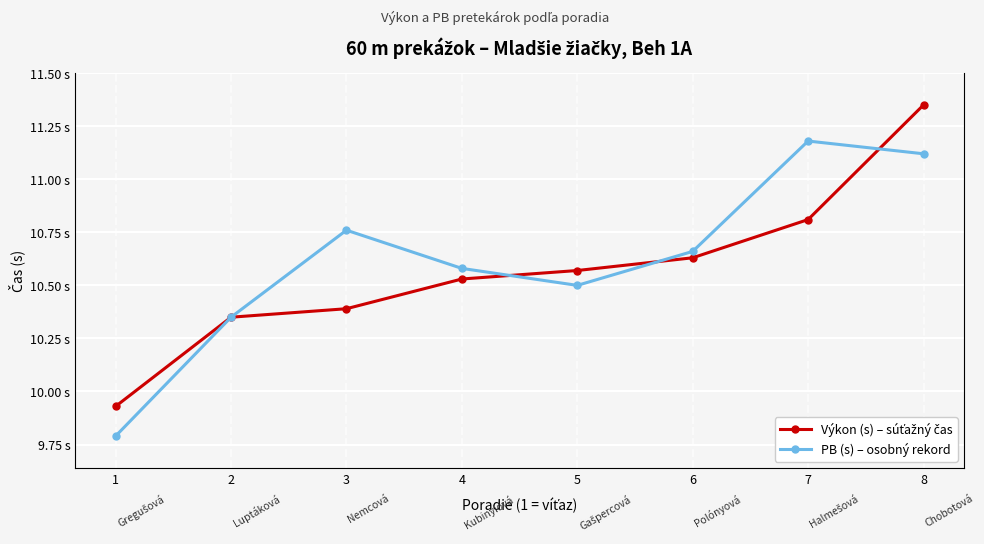

Rank the series by their average value, from lowest to highest.

Výkon (s) – súťažný čas, PB (s) – osobný rekord